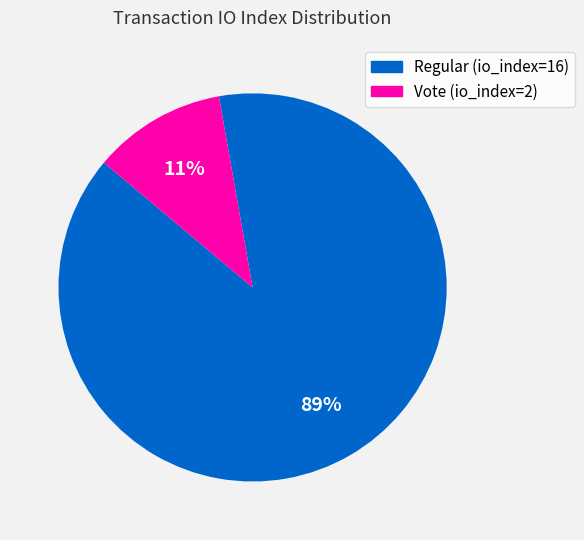

The Vote (io_index=2) slice represents 11% of the pie. True or false?

True